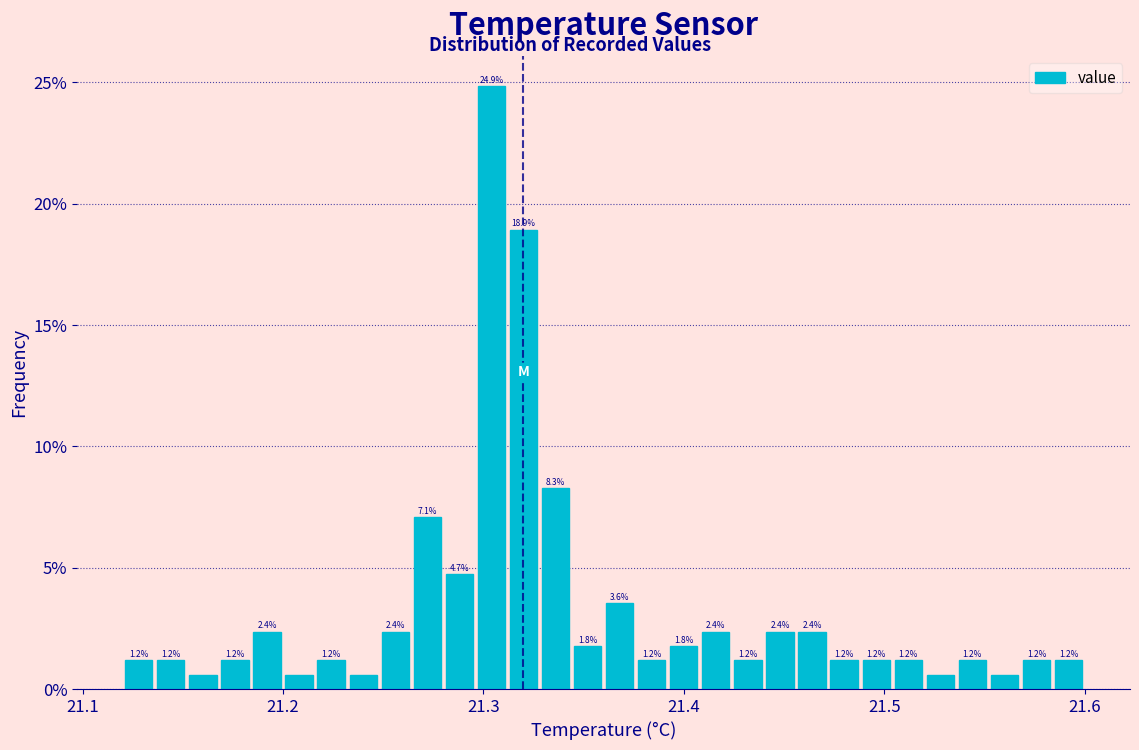

Read against the x-axis, roughly where is the centre of the tallest bar?

21.30